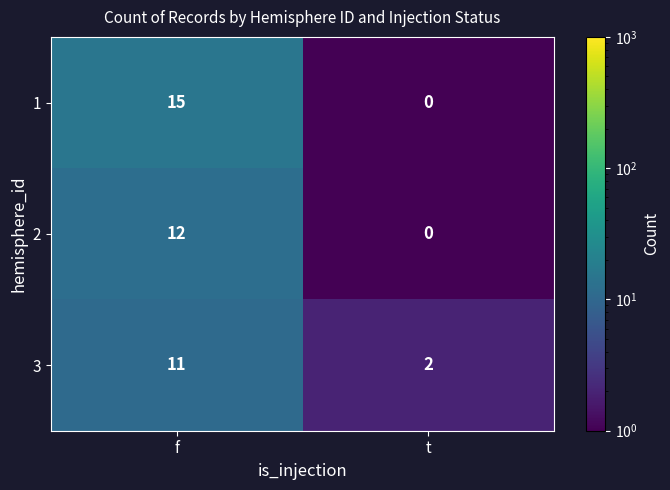

Which series has the largest range (max minus min)?

1